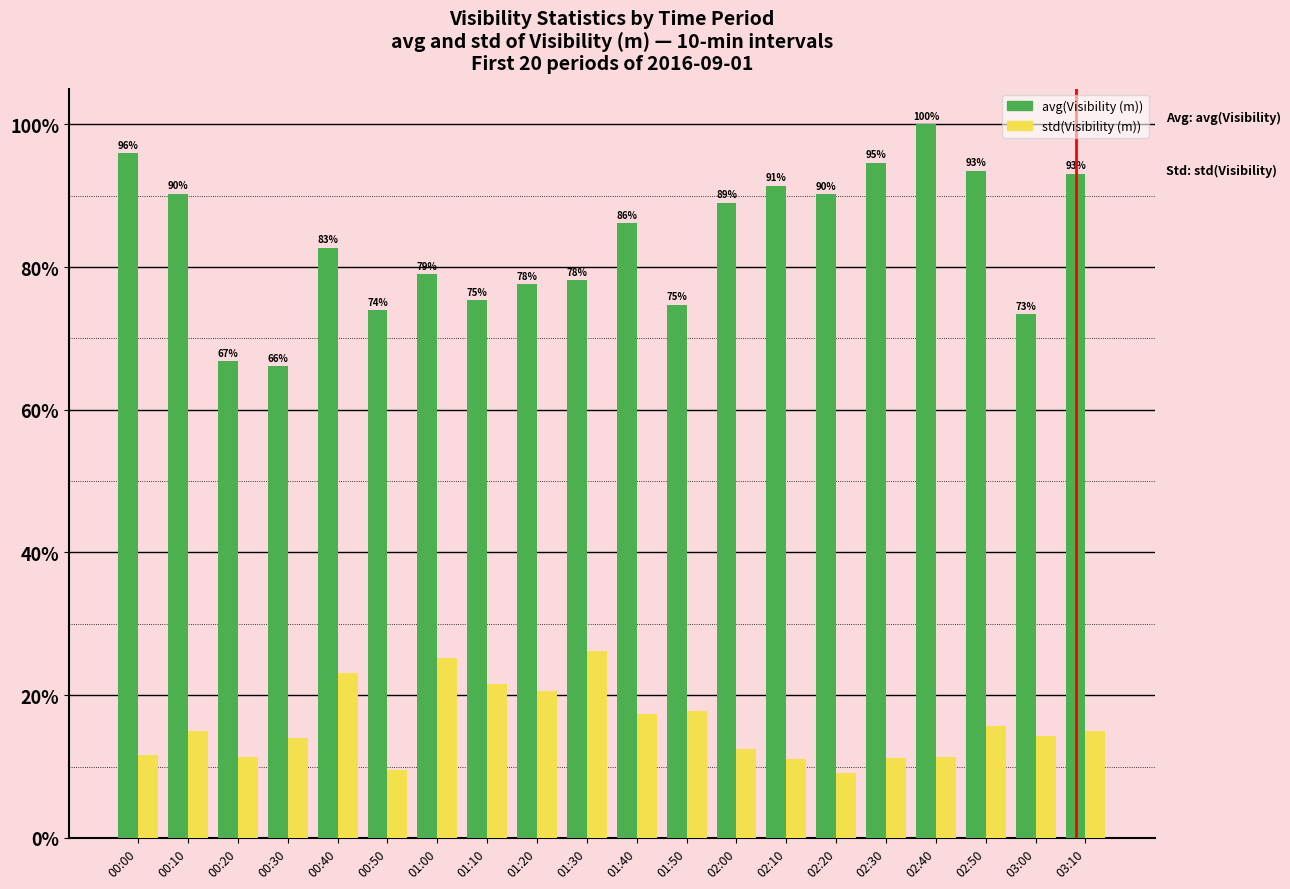

Which series changed the most between 01:40 and 02:00?

std(Visibility (m))